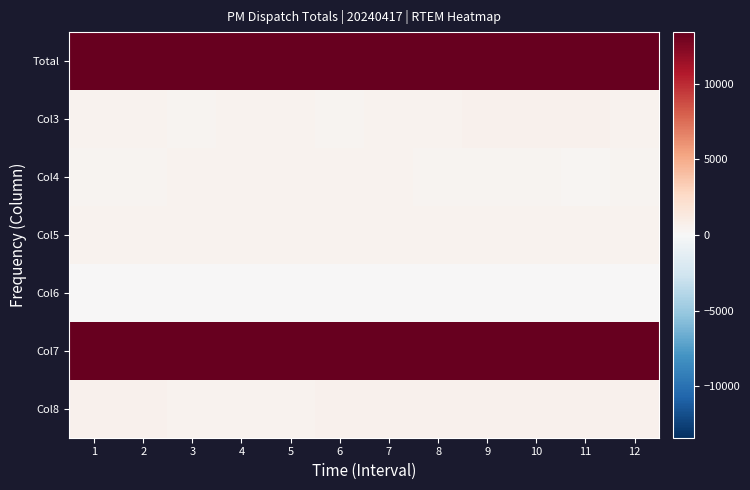

At how many categories does at least one series exceed 15701?

12